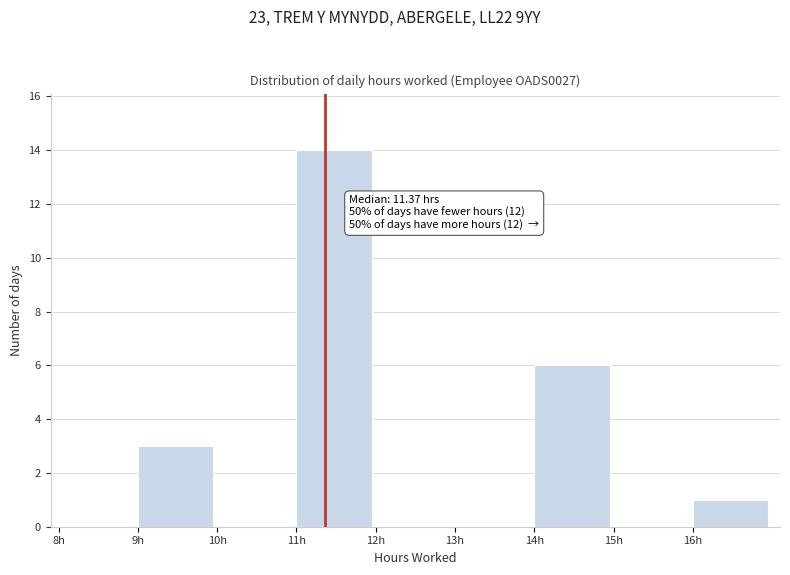

Which range on the x-axis has the tallest bar?

11 to 12